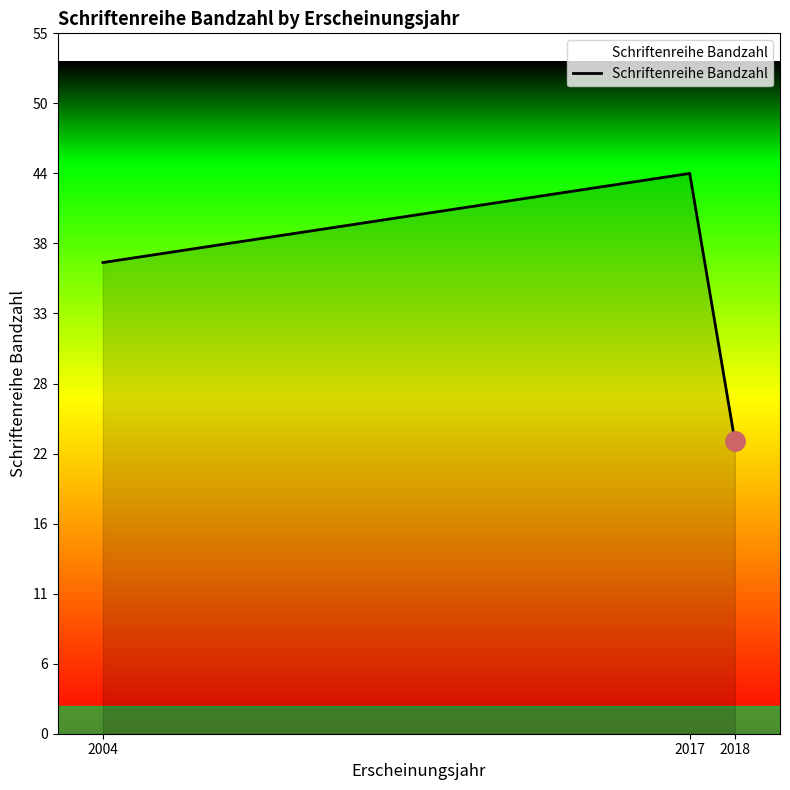

What is the ratio of the value at 2018 to the value at 2004?

0.6